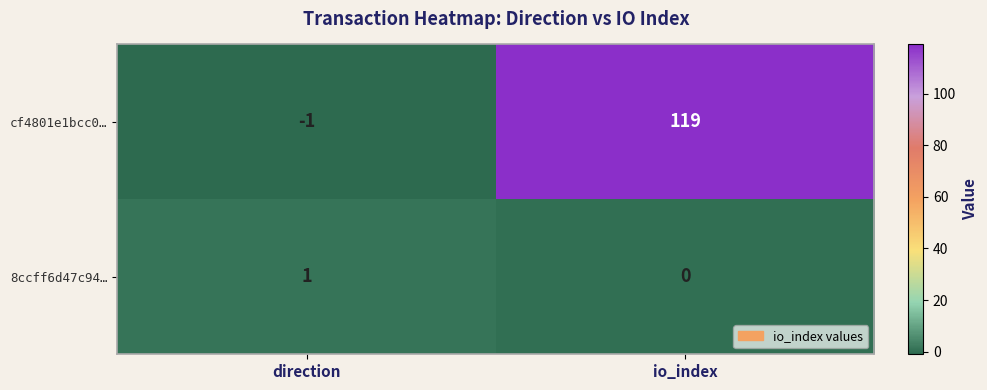

Where is cf4801e1bcc0… nearest to the value 59?

direction